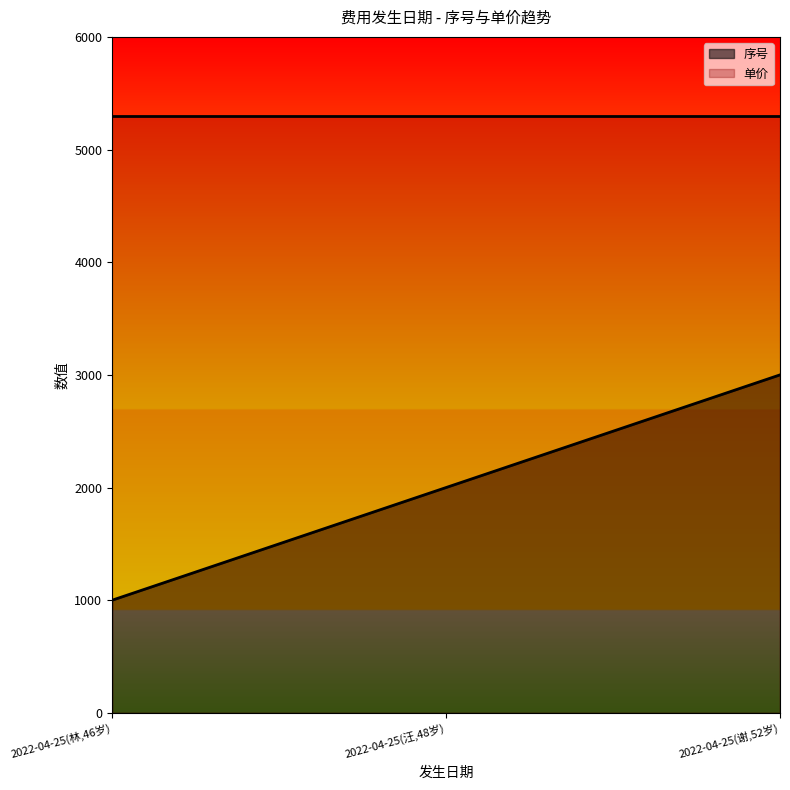

Which label corresponds to the largest value in the chart?

2022-04-25(谢,52岁)